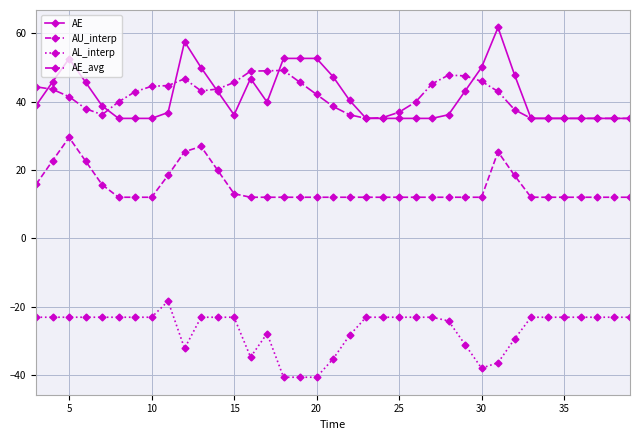

True or false: AU_interp and AE_avg cross at least once.

False